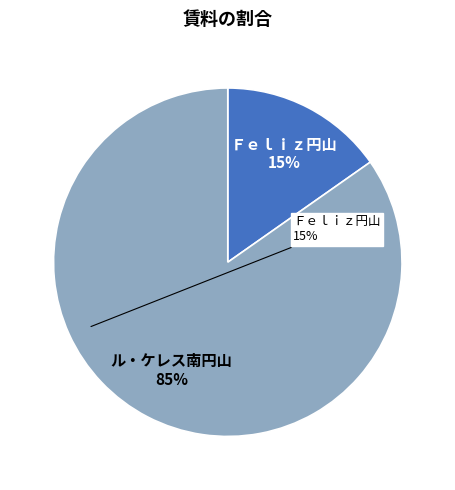

Rank the categories by value from highest to lowest.

ル・ケレス南円山, Ｆｅｌｉｚ円山